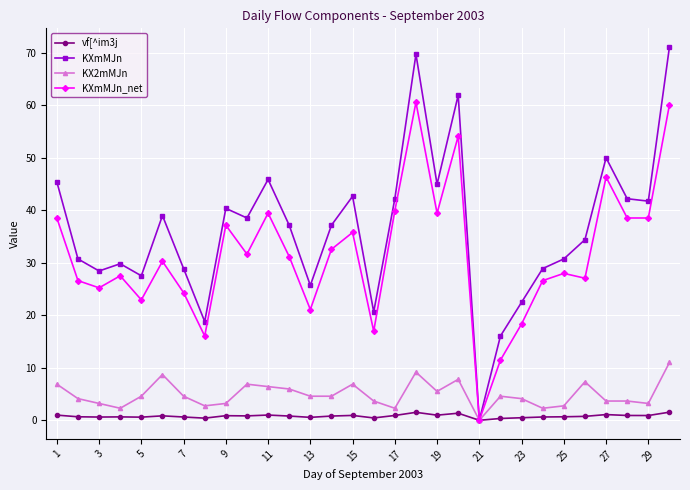

Which series has the largest range (max minus min)?

KXmMJn